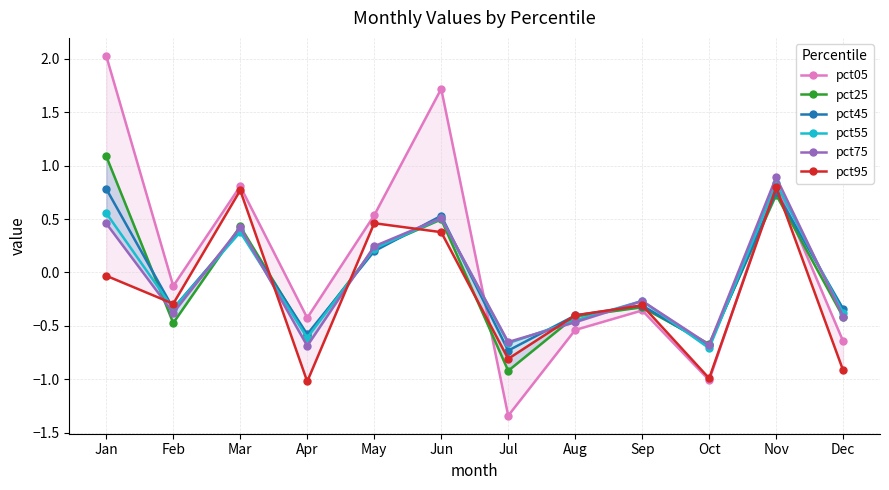

What are all the series names shown in the legend?

pct05, pct25, pct45, pct55, pct75, pct95